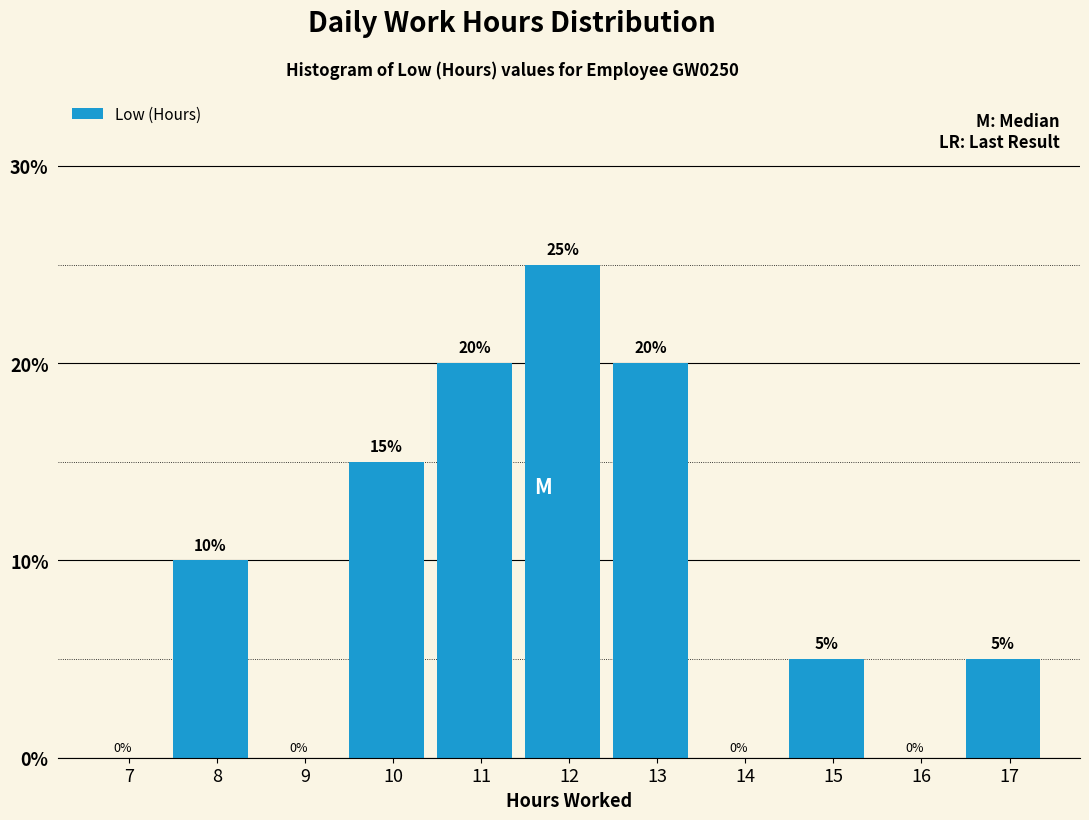

Reading left to right, list all the values displayed in this chart.

7=0	8=10	9=0	10=15	11=20	12=25	13=20	14=0	15=5	16=0	17=5